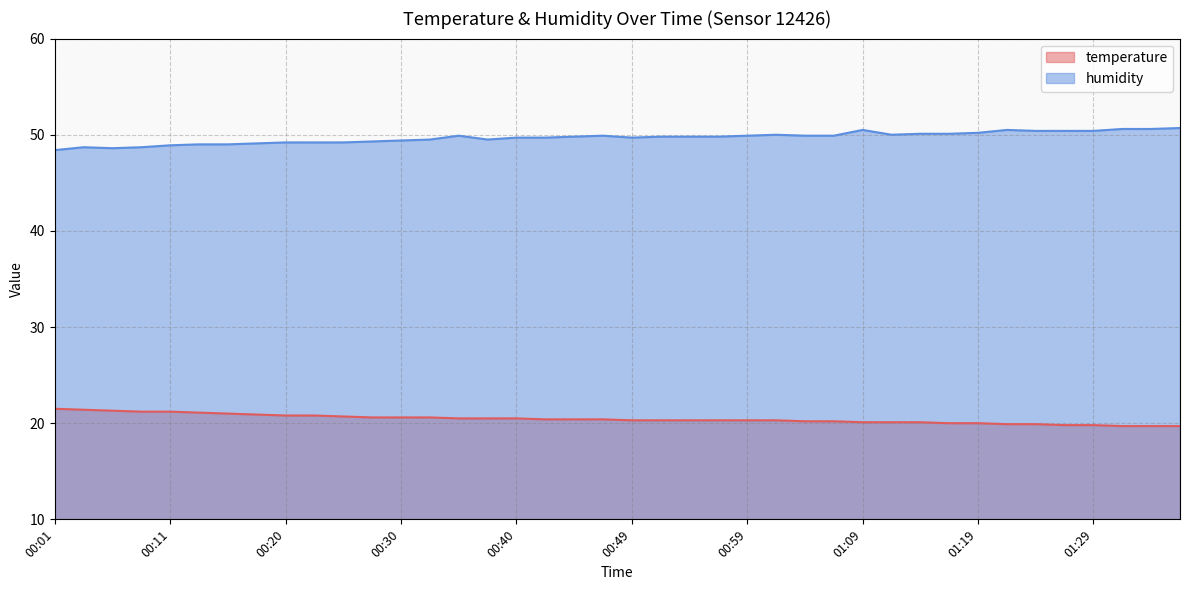

True or false: temperature and humidity intersect in this chart.

False